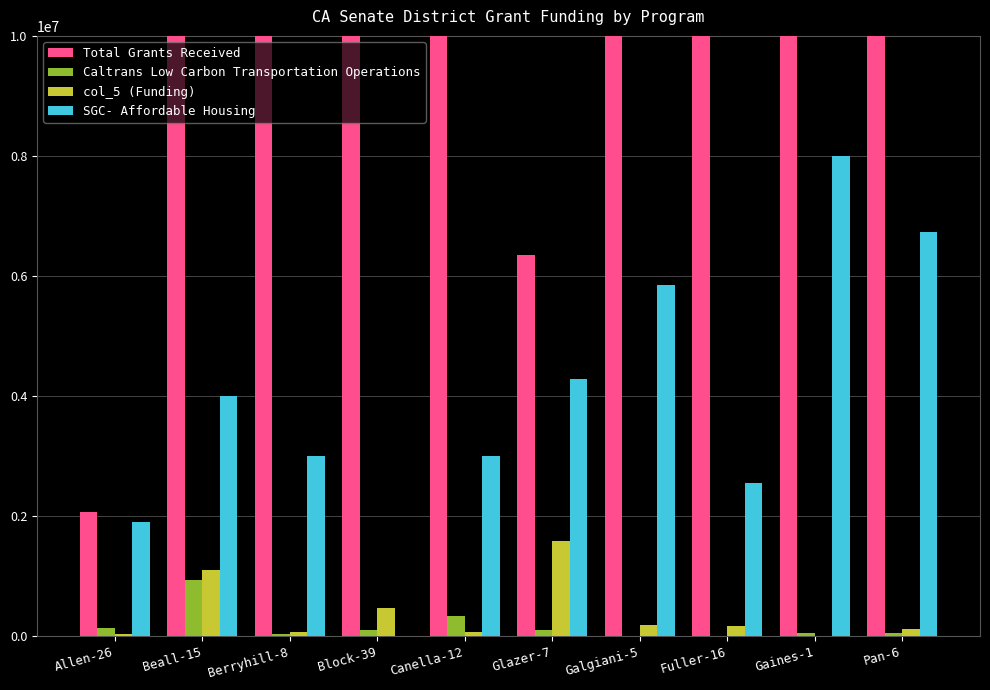

List the labels in order of Caltrans Low Carbon Transportation Operations value, smallest first.

Fuller-16, Galgiani-5, Berryhill-8, Pan-6, Gaines-1, Block-39, Glazer-7, Allen-26, Canella-12, Beall-15